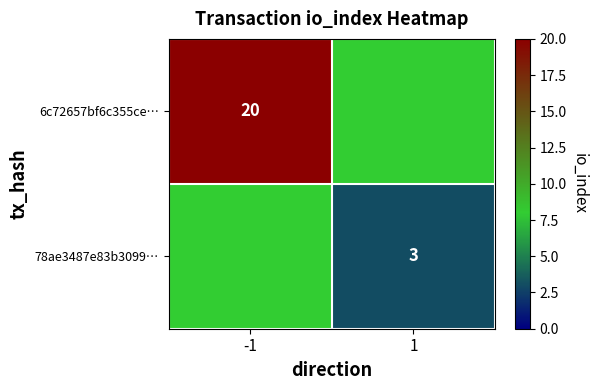

The value of 6c72657bf6c355ce… at -1 is 4. True or false?

False